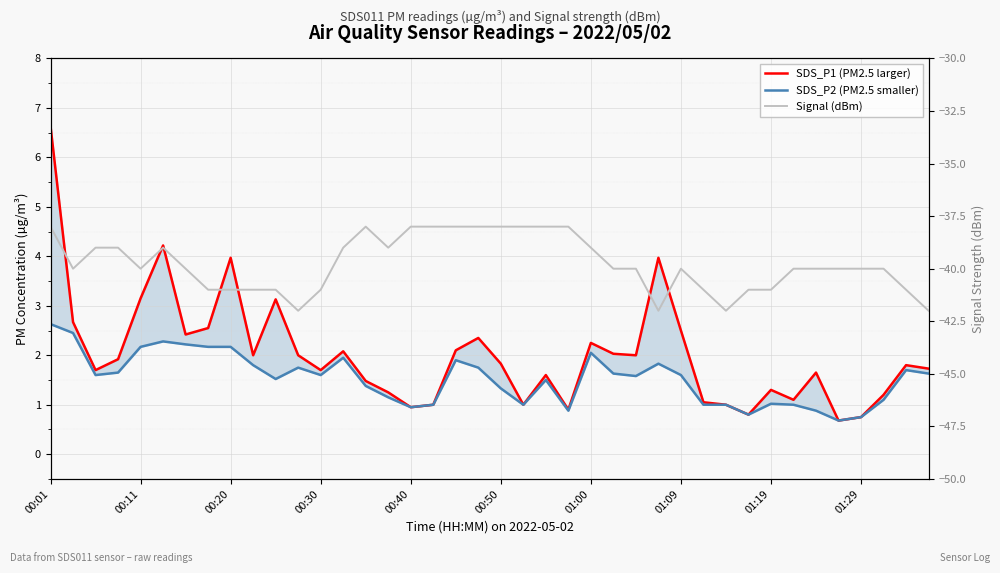

True or false: SDS_P1 (PM2.5 larger) has a value of 3.5 at 01:09.

False